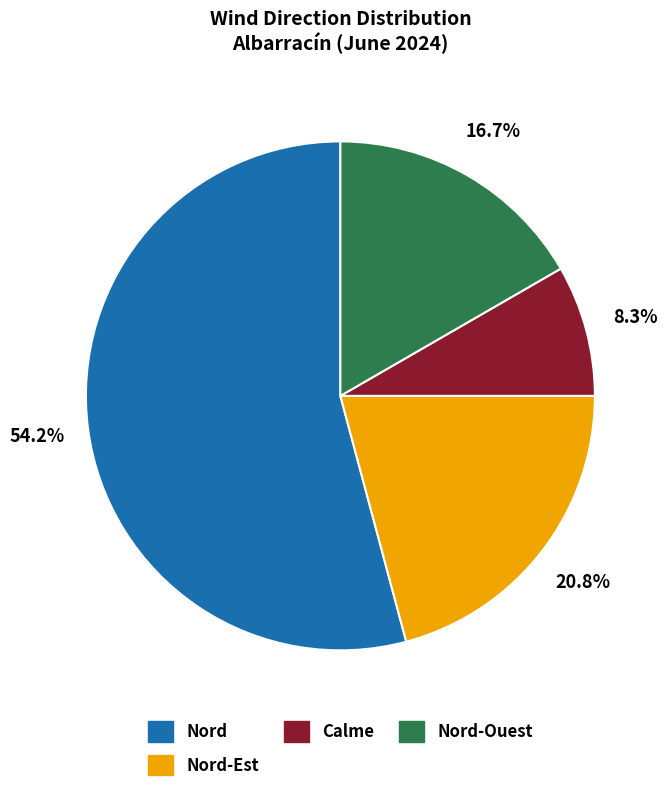

Is there a majority slice in this chart?

Yes